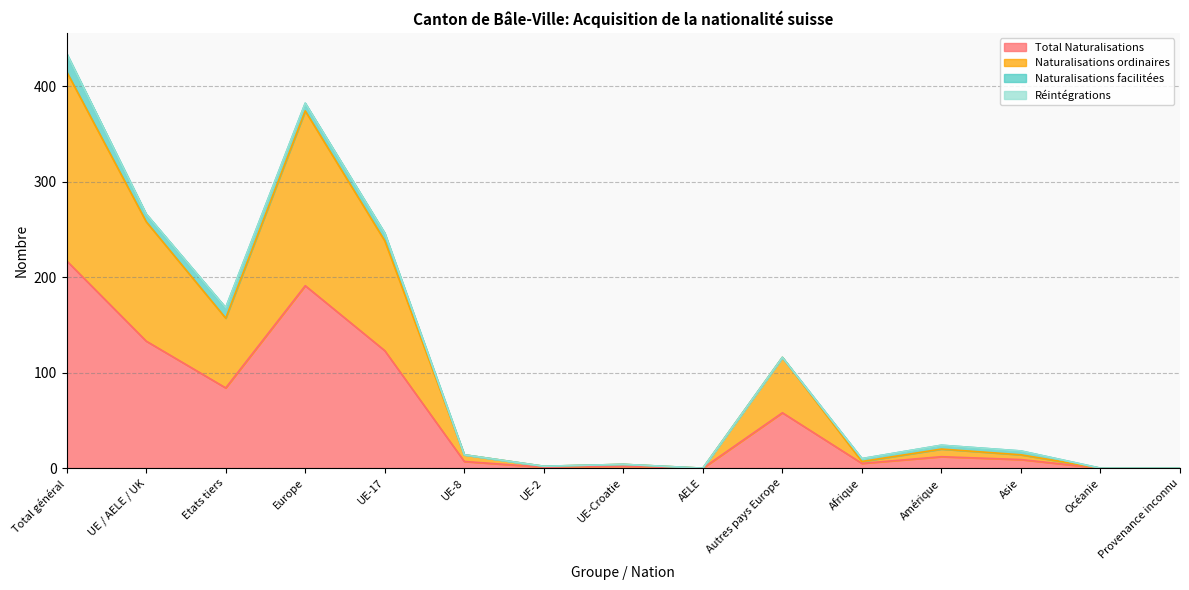

What is the maximum value for Total Naturalisations?

217